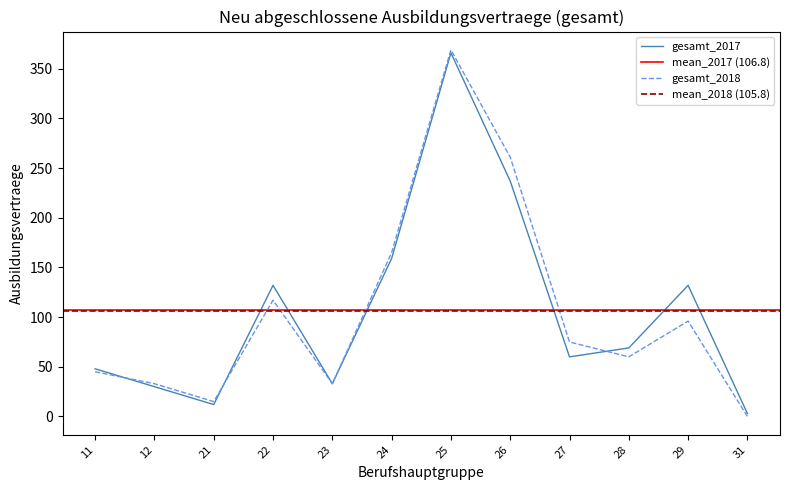

In gesamt_2018, how many points are higher than both neighbors (excluding endpoints)?

3